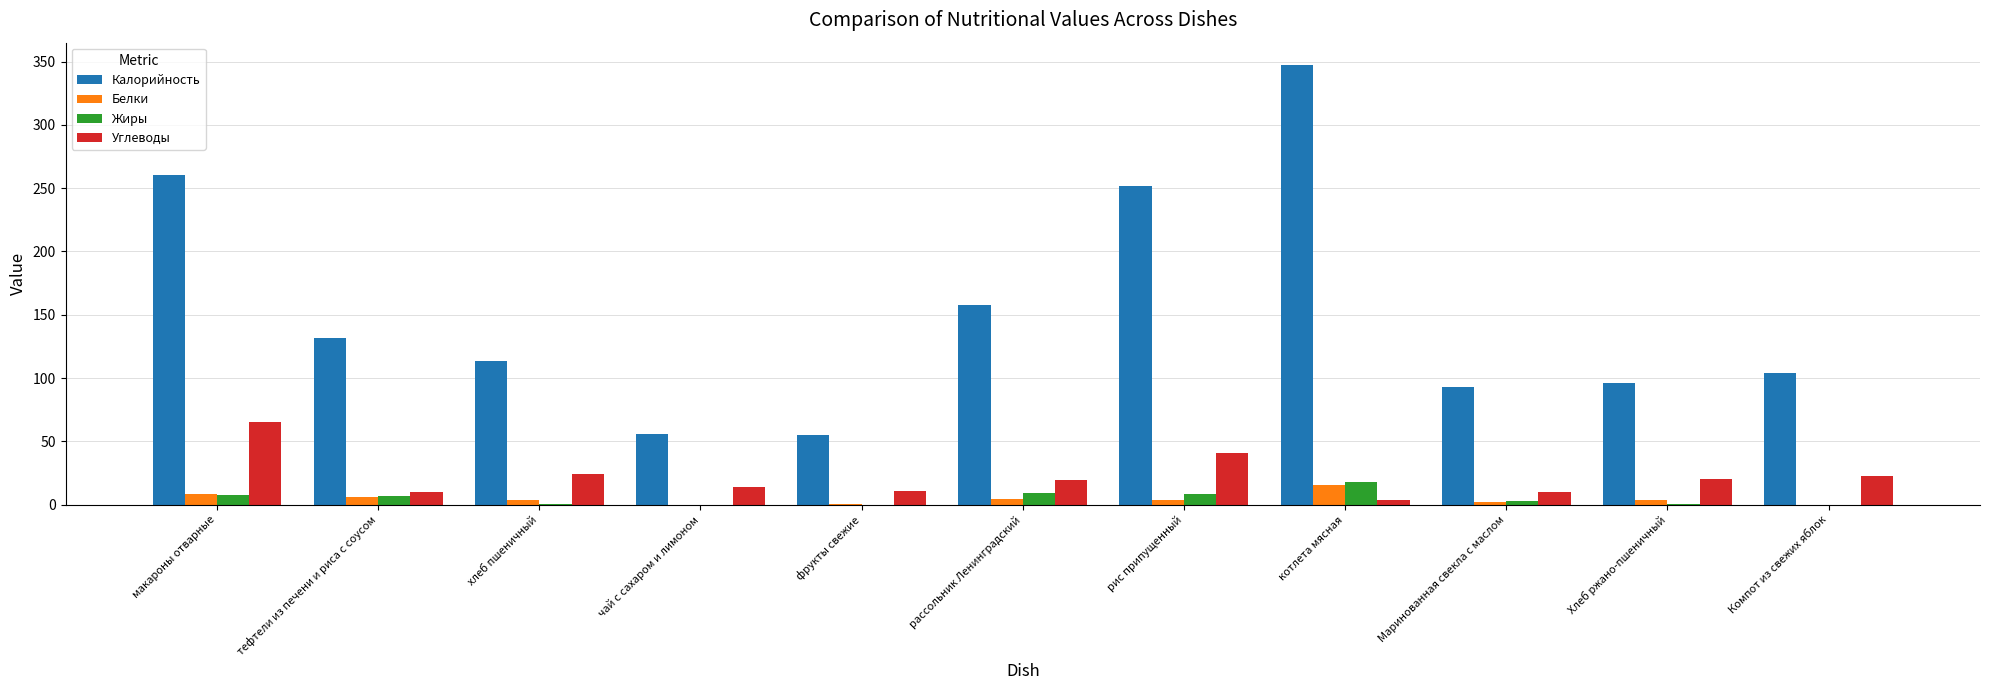

True or false: Углеводы has a value of 32.8 at рассольник Ленинградский.

False